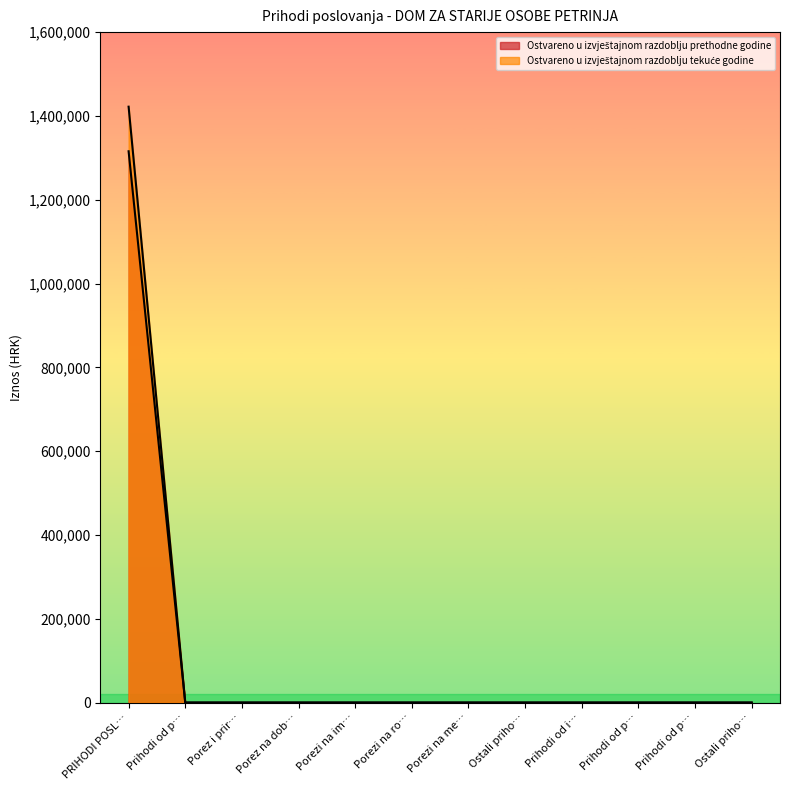

Does the chart display data point markers on the line(s)?

No